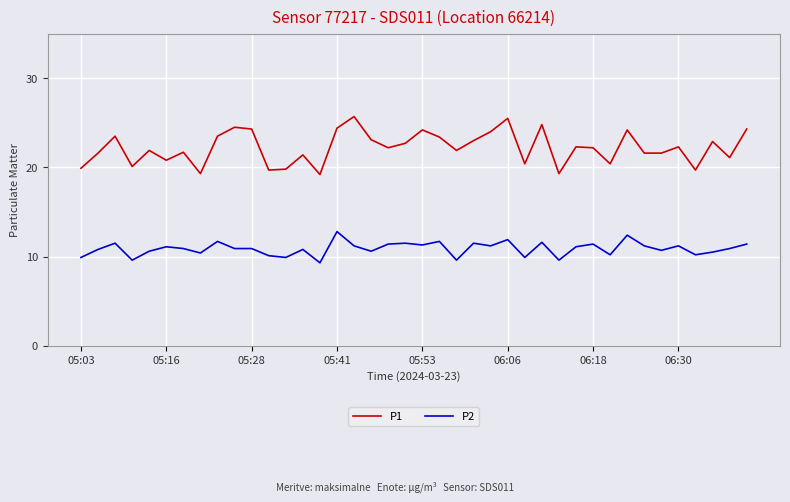

In P1, how many points are higher than both neighbors (excluding endpoints)?

13